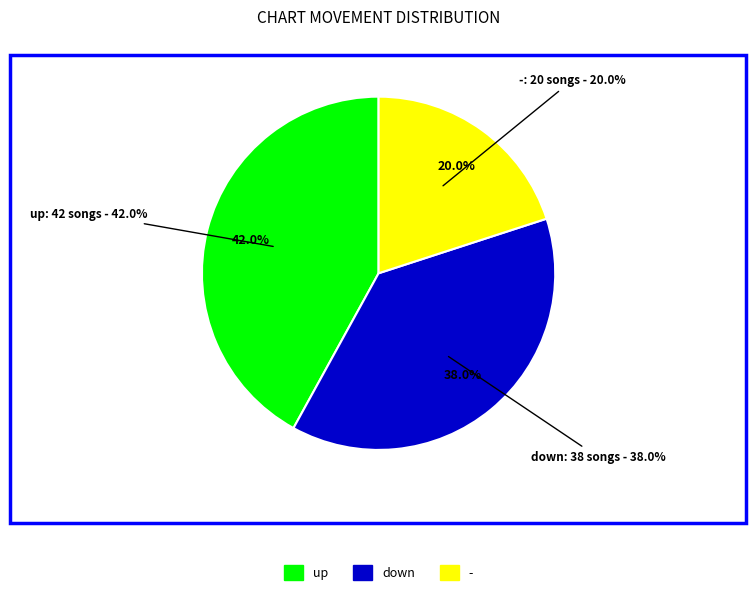

The up slice represents 53% of the pie. True or false?

False